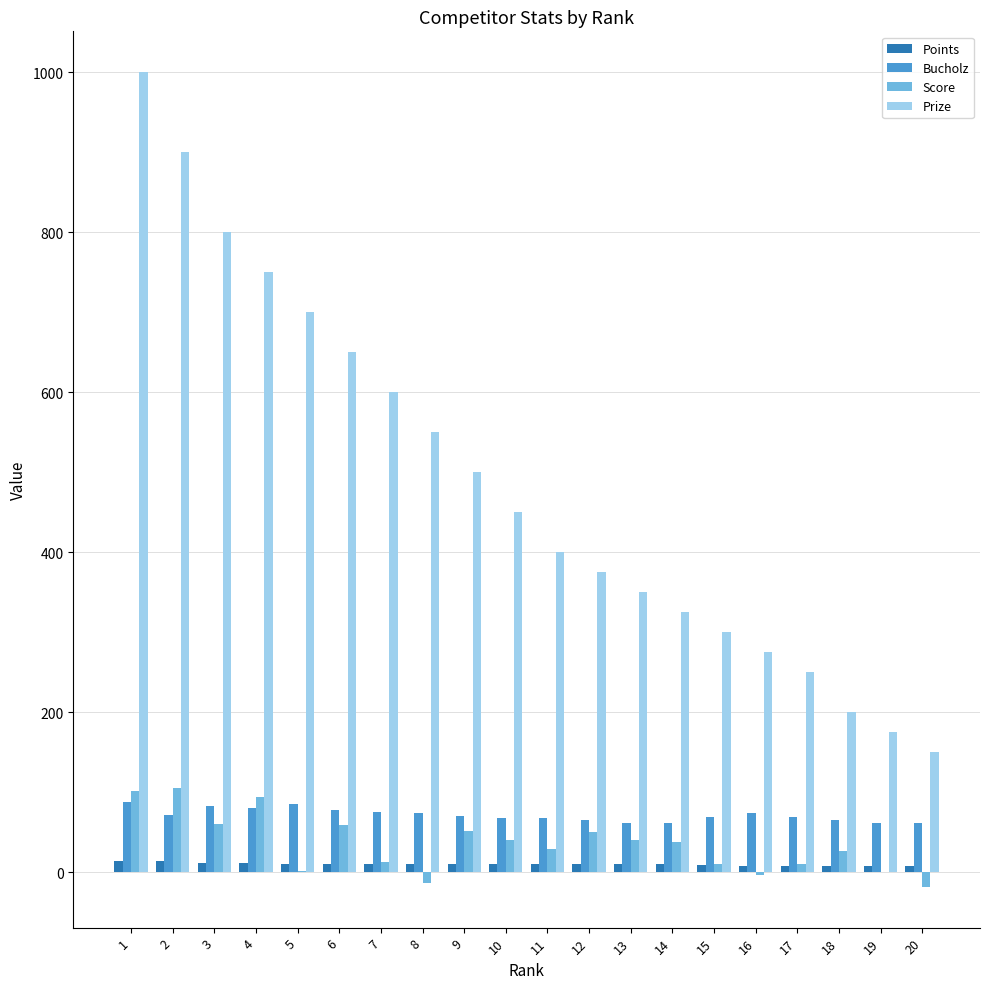

What is the spread (max minus min) of values at 10?

440